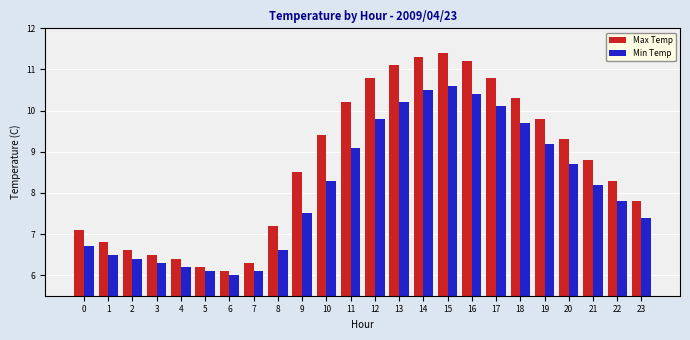

What is the total value across all series at 23?

15.2